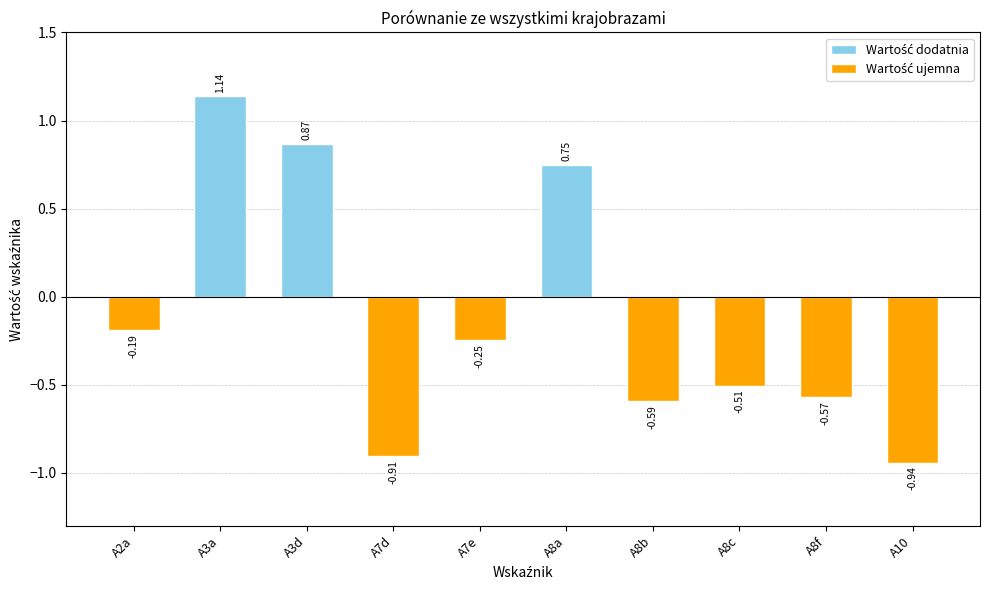

List the labels in order of value, smallest first.

A10, A7d, A8b, A8f, A8c, A7e, A2a, A8a, A3d, A3a